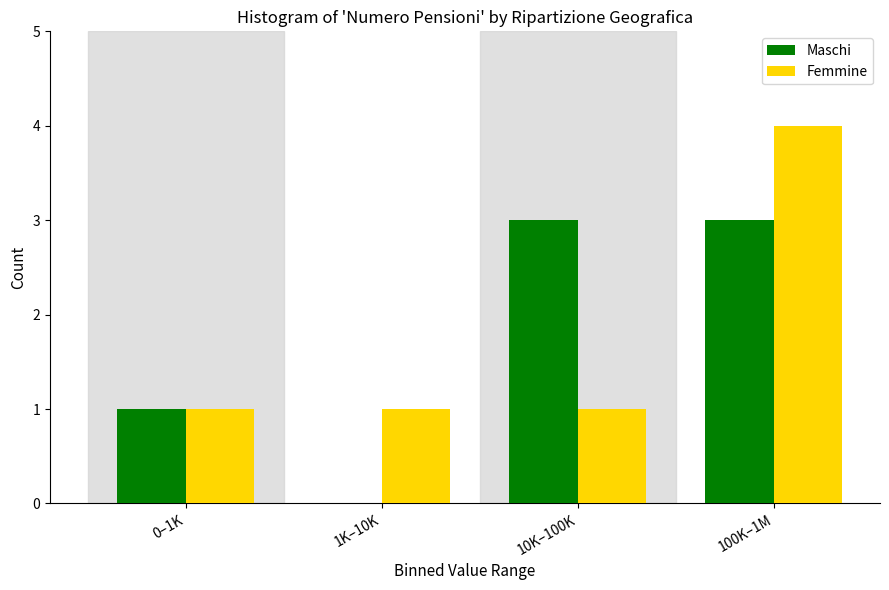

Reading left to right, extract all data points from this chart.

Maschi: 0–1K=1	1K–10K=0	10K–100K=3	100K–1M=3
Femmine: 0–1K=1	1K–10K=1	10K–100K=1	100K–1M=4